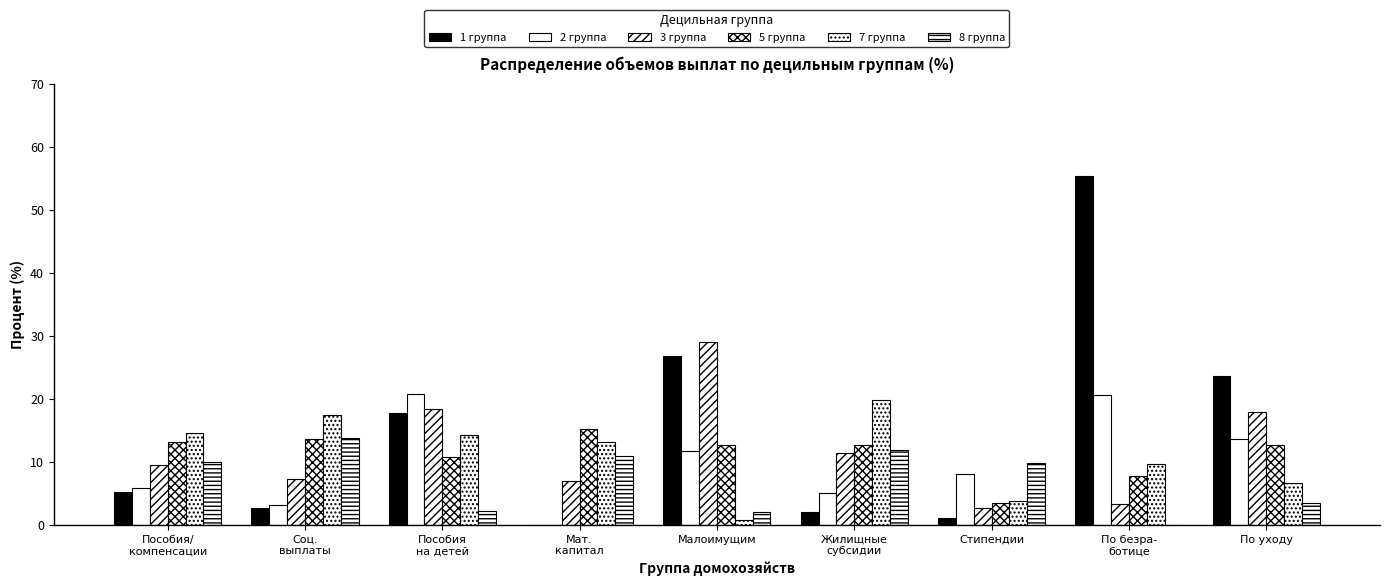

How many groups of bars are there?

9